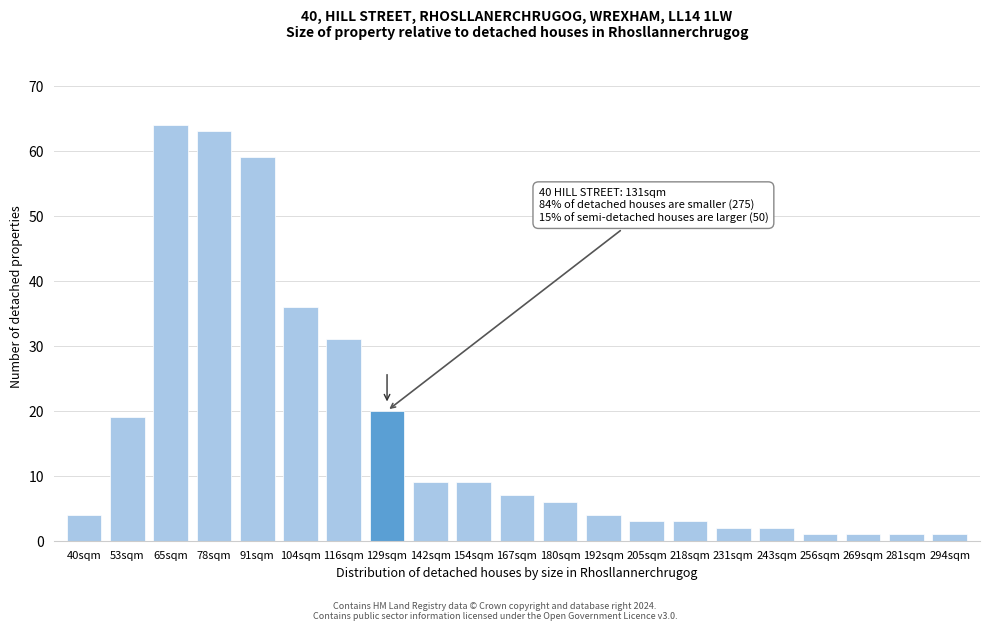

Reading left to right, what are all the values shown in this chart?

40sqm=4	53sqm=19	65sqm=64	78sqm=63	91sqm=59	104sqm=36	116sqm=31	129sqm=20	142sqm=9	154sqm=9	167sqm=7	180sqm=6	192sqm=4	205sqm=3	218sqm=3	231sqm=2	243sqm=2	256sqm=1	269sqm=1	281sqm=1	294sqm=1